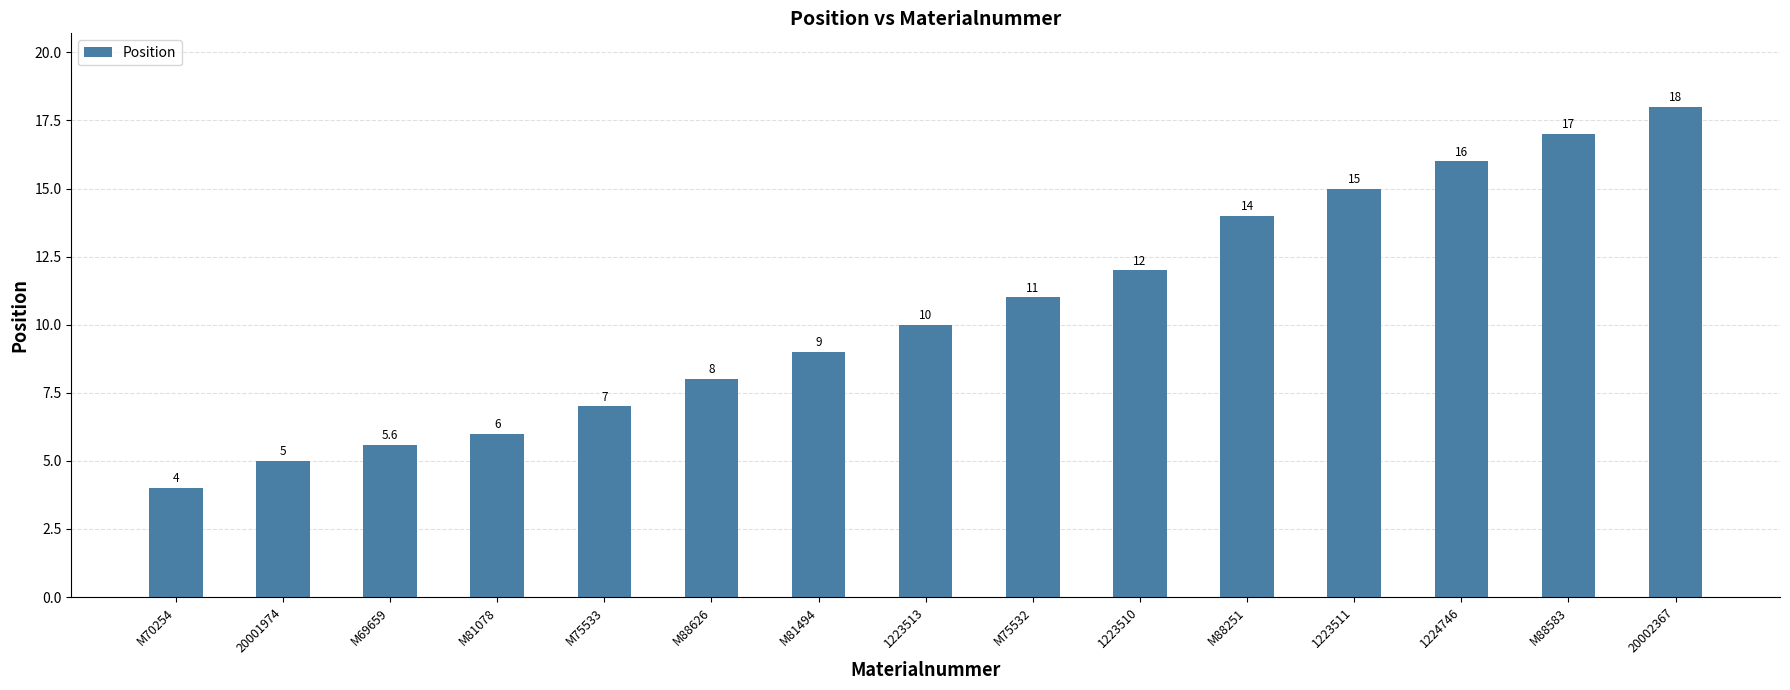

How many values are below 10?

7